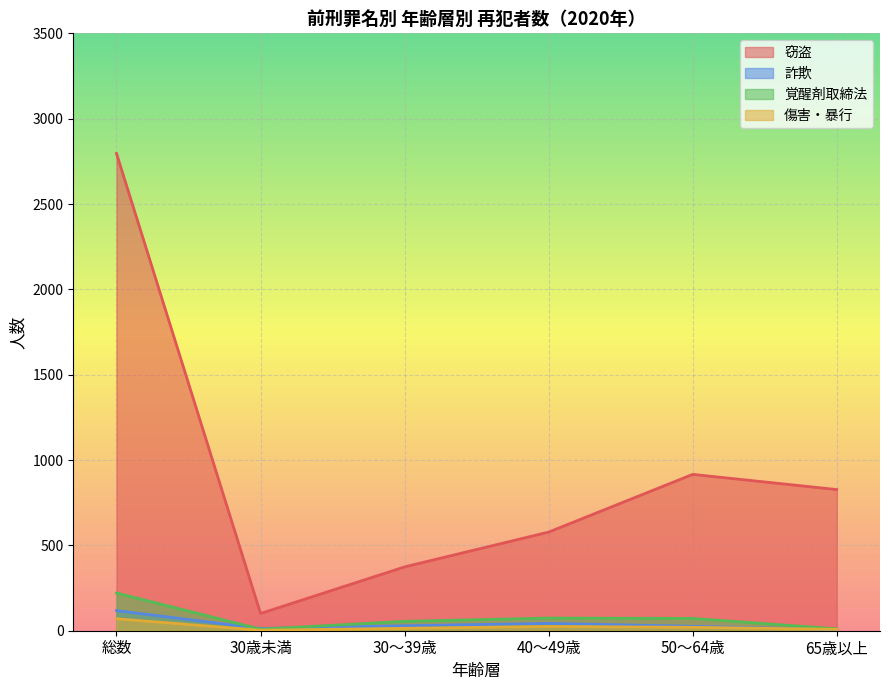

Which category has the highest value in the 窃盗 series?

総数